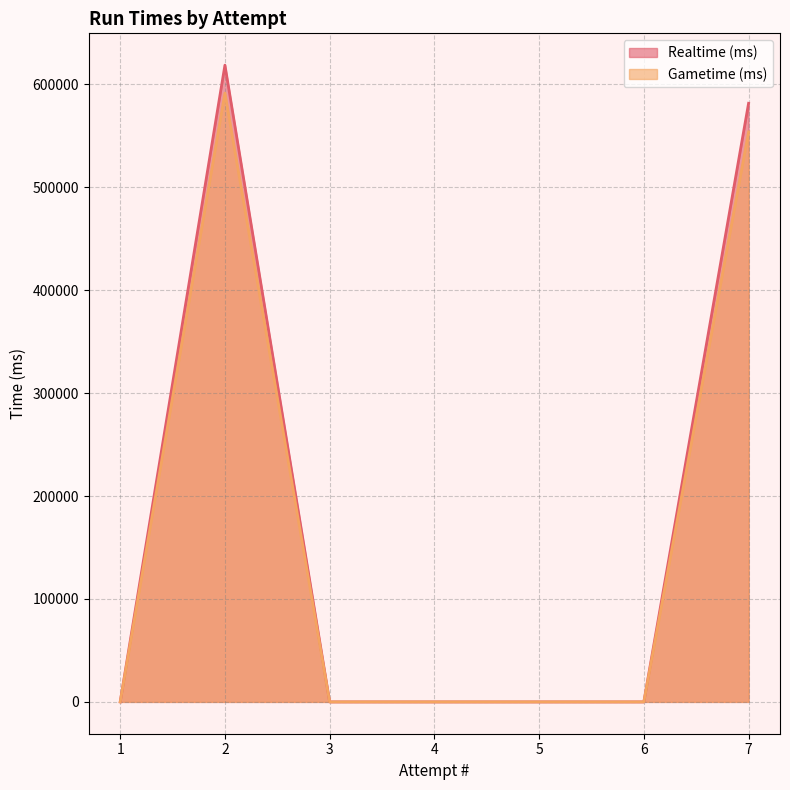

How many lines are shown in the chart?

2